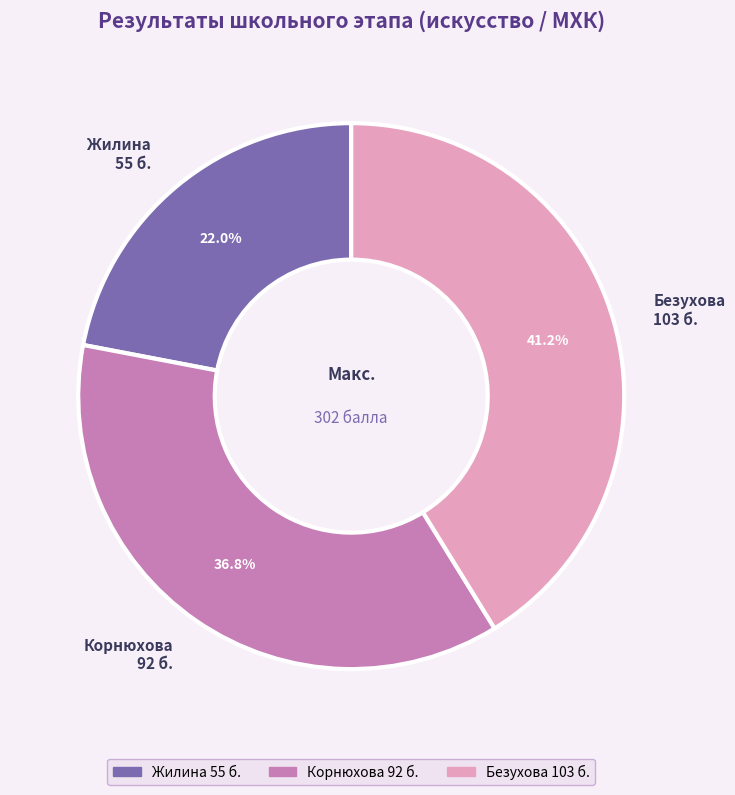

Which category has the smallest portion of the pie?

Жилина 55 б.